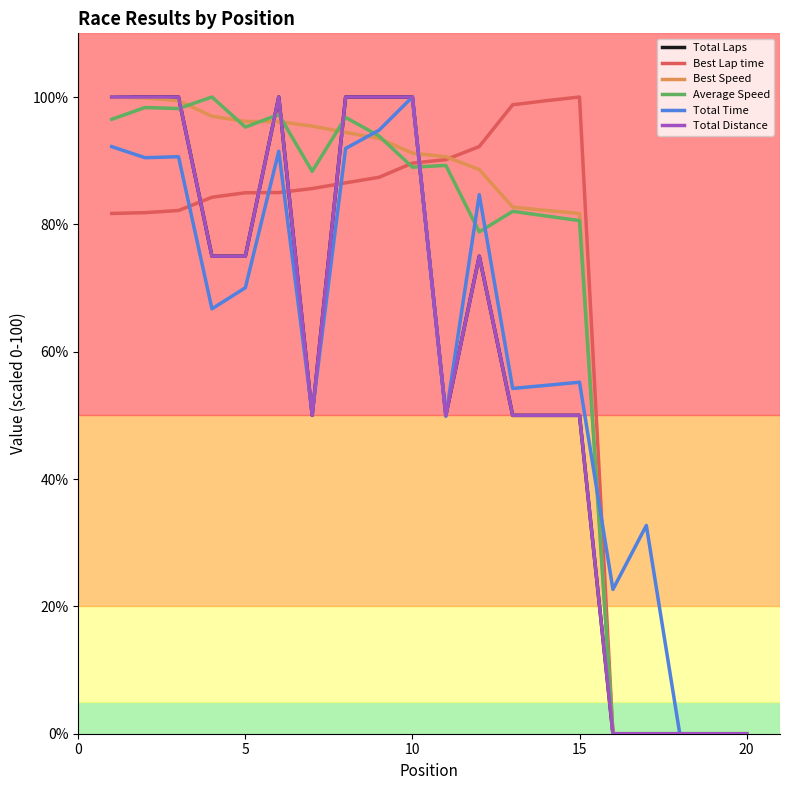

Does the chart have visible grid lines?

No